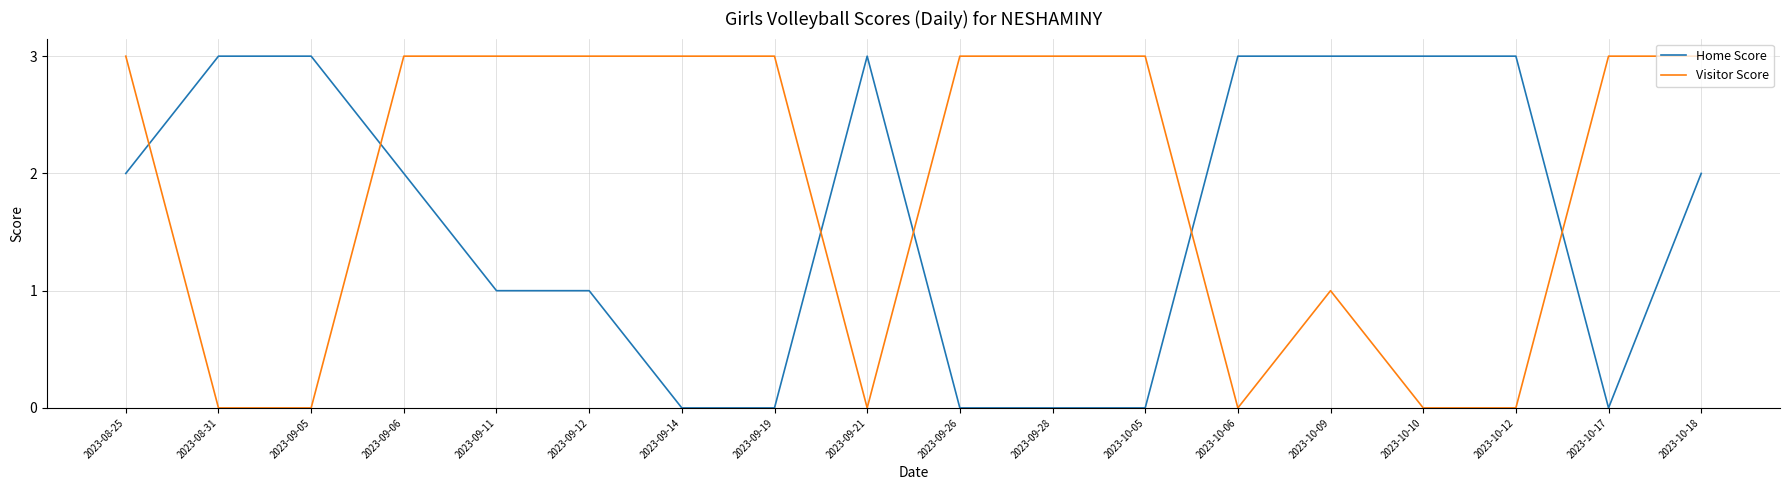

List the series in order of their overall mean, lowest first.

Home Score, Visitor Score